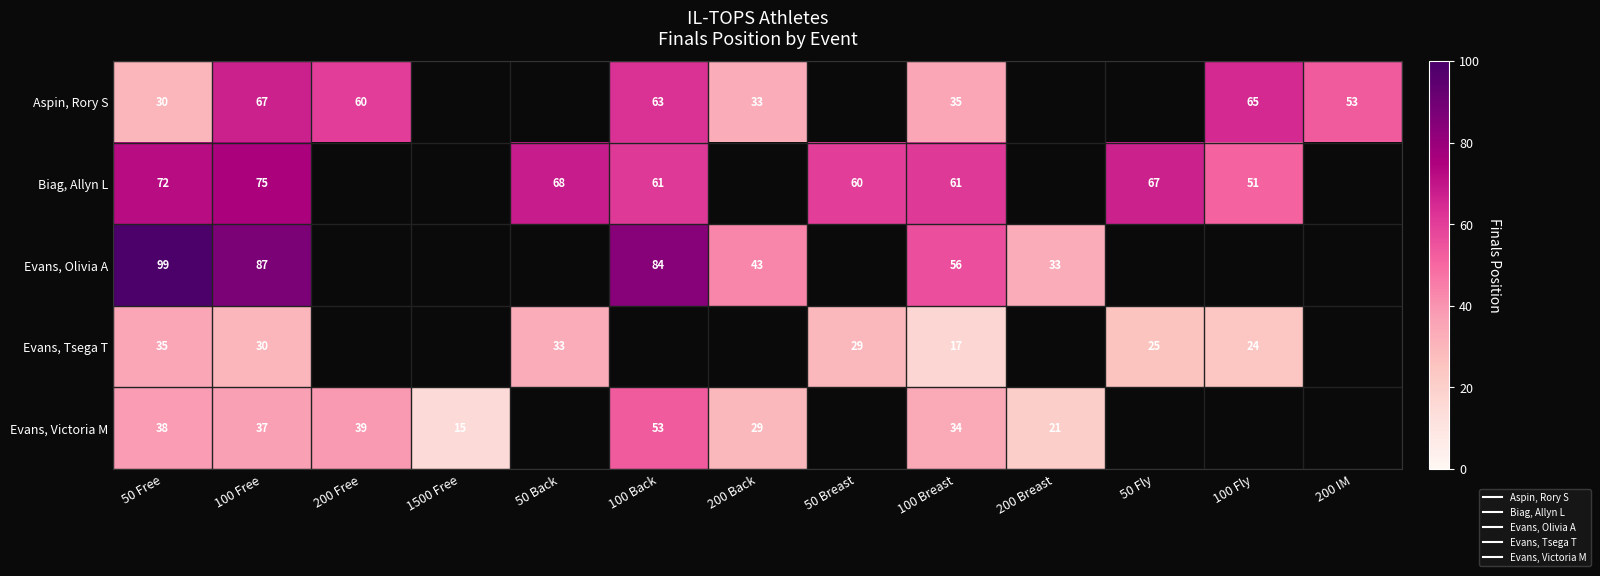

What is the difference between the maximum and minimum values in the Evans, Olivia A series?

66.0